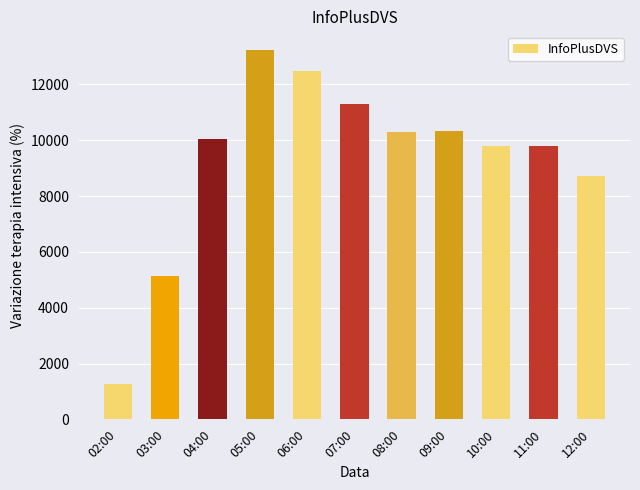

How many series are shown in this chart?

1